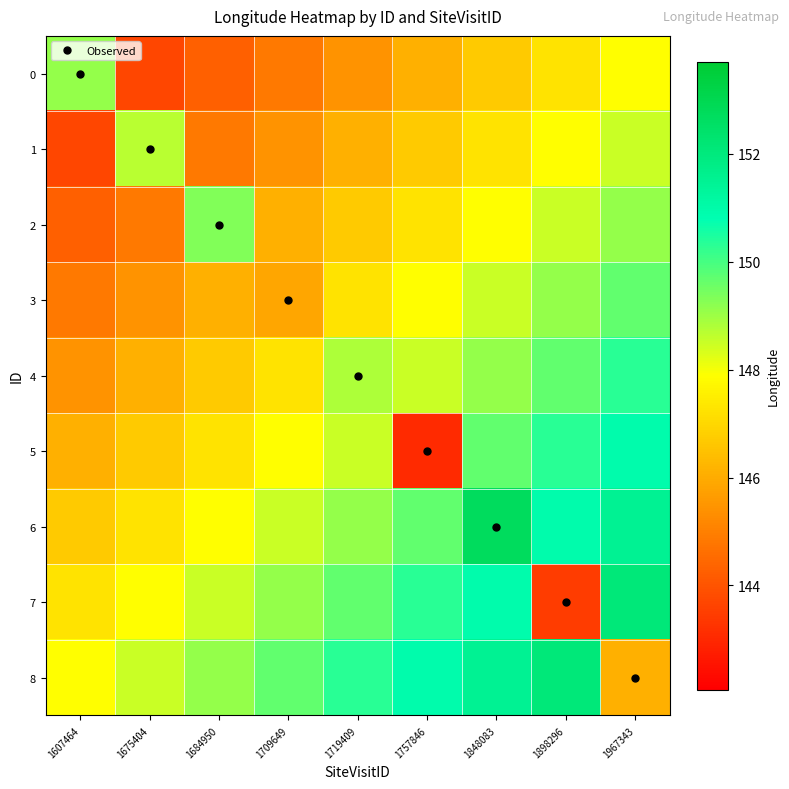

Reading left to right, extract all data points from this chart.

0: 1607464=149.1	1675404=143.7	1684950=144.3	1709649=144.9	1719409=145.5	1757846=146.1	1848083=146.7	1898296=147.3	1967343=147.9
1: 1607464=143.7	1675404=148.7	1684950=144.9	1709649=145.5	1719409=146.1	1757846=146.7	1848083=147.3	1898296=147.9	1967343=148.5
2: 1607464=144.3	1675404=144.9	1684950=149.3	1709649=146.1	1719409=146.7	1757846=147.3	1848083=147.9	1898296=148.5	1967343=149.1
3: 1607464=144.9	1675404=145.5	1684950=146.1	1709649=145.9	1719409=147.3	1757846=147.9	1848083=148.5	1898296=149.1	1967343=149.7
4: 1607464=145.5	1675404=146.1	1684950=146.7	1709649=147.3	1719409=148.8	1757846=148.5	1848083=149.1	1898296=149.7	1967343=150.3
5: 1607464=146.1	1675404=146.7	1684950=147.3	1709649=147.9	1719409=148.5	1757846=143.1	1848083=149.7	1898296=150.3	1967343=150.9
6: 1607464=146.7	1675404=147.3	1684950=147.9	1709649=148.5	1719409=149.1	1757846=149.7	1848083=152.7	1898296=150.9	1967343=151.5
7: 1607464=147.3	1675404=147.9	1684950=148.5	1709649=149.1	1719409=149.7	1757846=150.3	1848083=150.9	1898296=143.4	1967343=152.1
8: 1607464=147.9	1675404=148.5	1684950=149.1	1709649=149.7	1719409=150.3	1757846=150.9	1848083=151.5	1898296=152.1	1967343=146.1